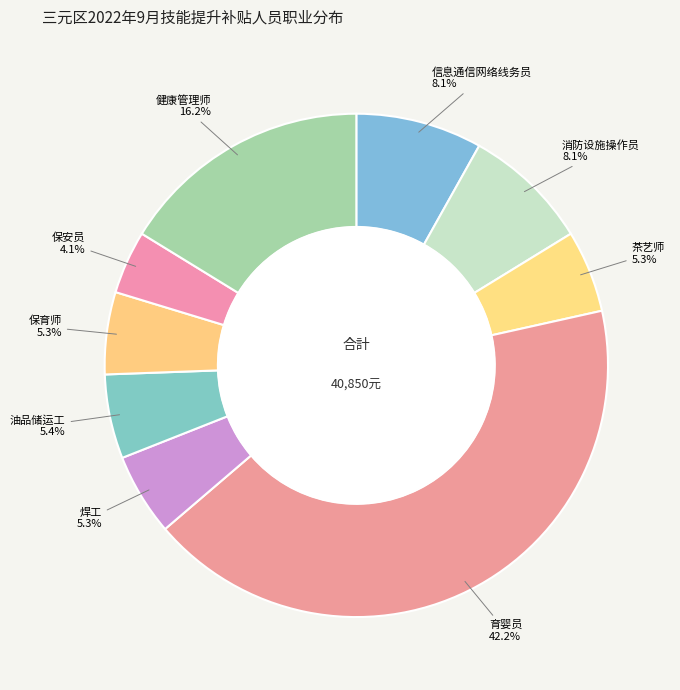

Which slice is the largest?

育婴员